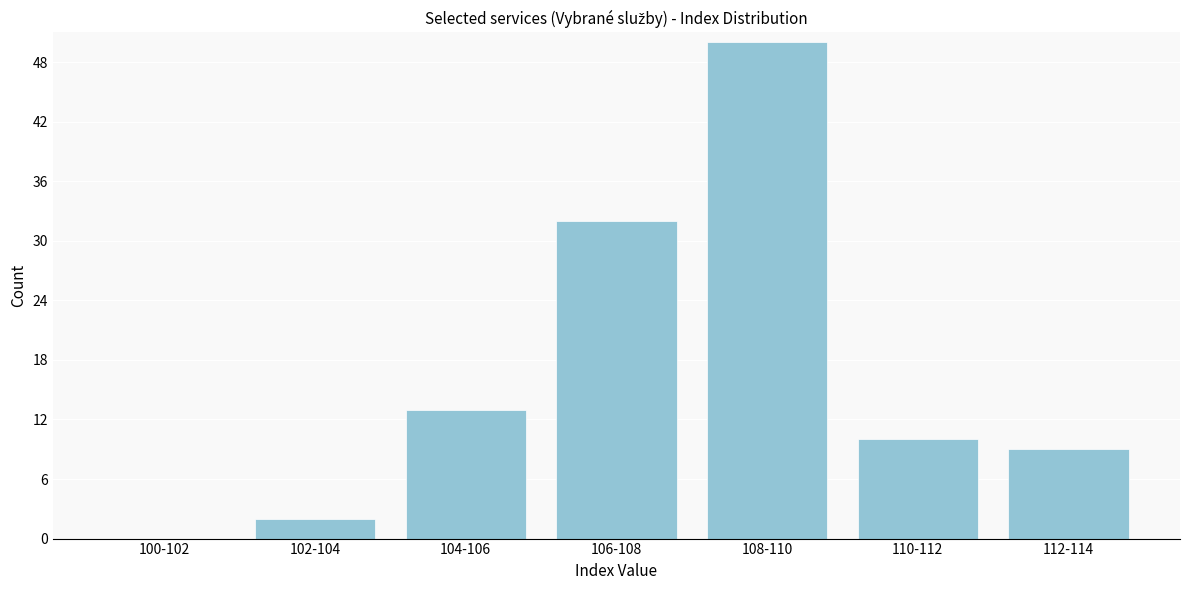

Reading left to right, extract all data points from this chart.

100-102=0	102-104=2	104-106=13	106-108=32	108-110=50	110-112=10	112-114=9